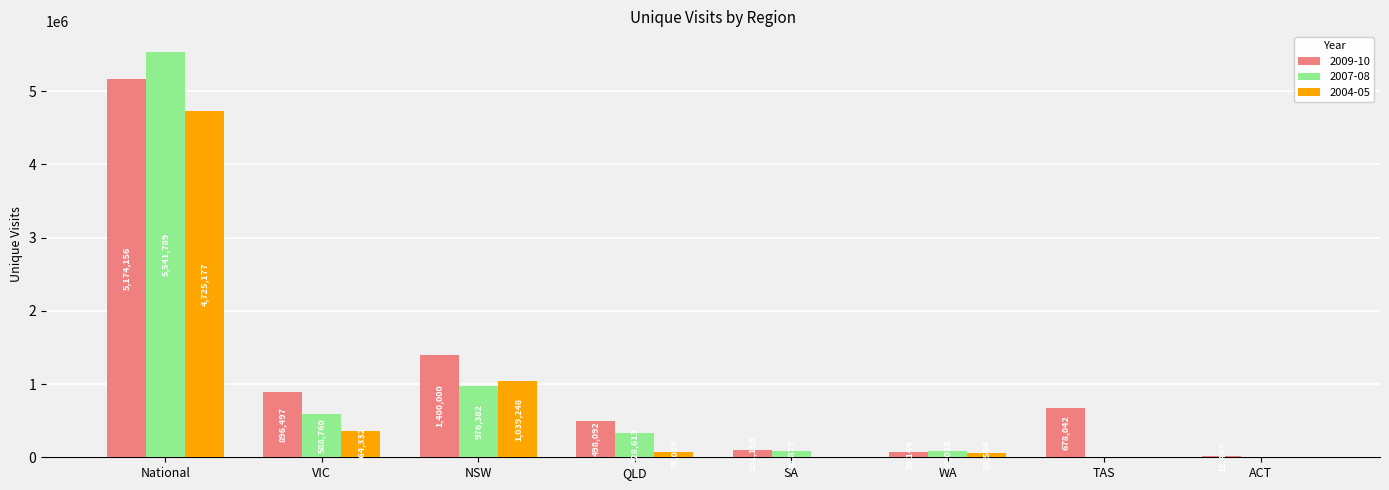

What is the greatest value displayed?

5541789